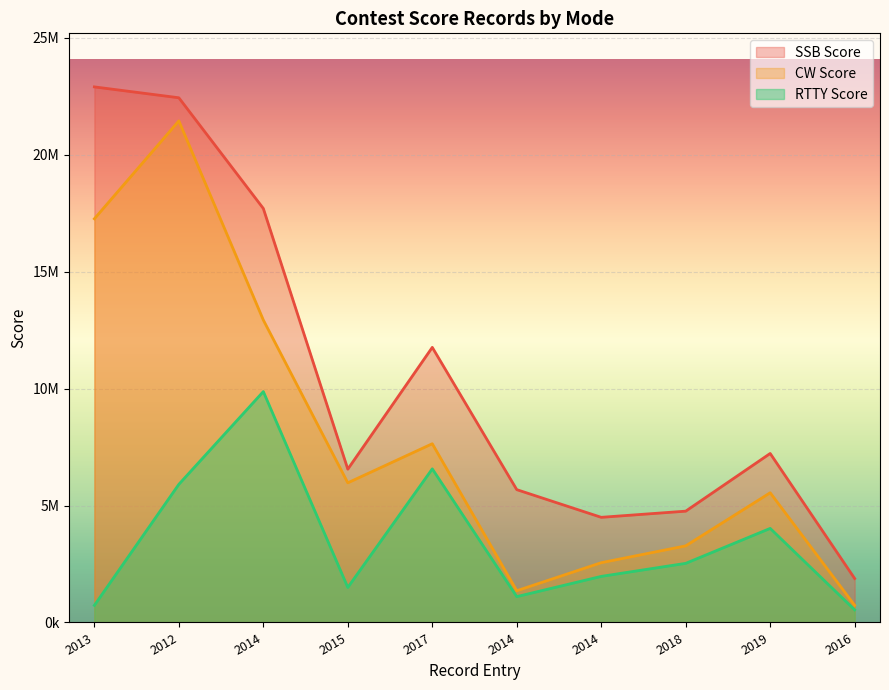

Which series has the largest range (max minus min)?

SSB Score